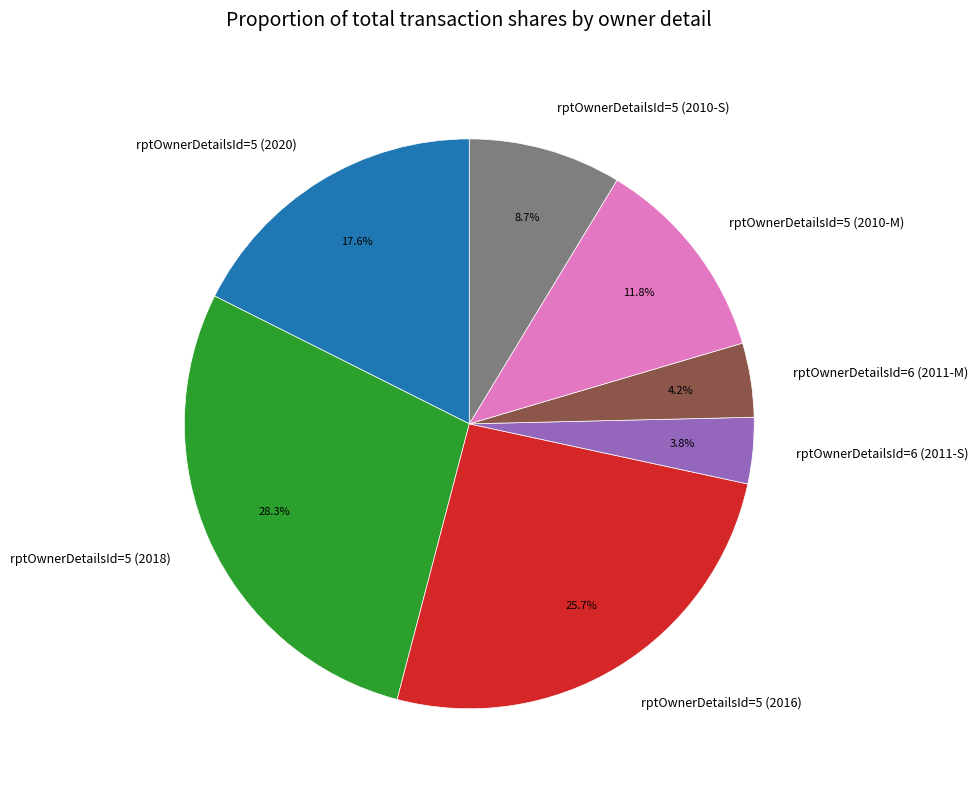

What percentage is the rptOwnerDetailsId=5 (2016) slice, to the nearest percent?

26%